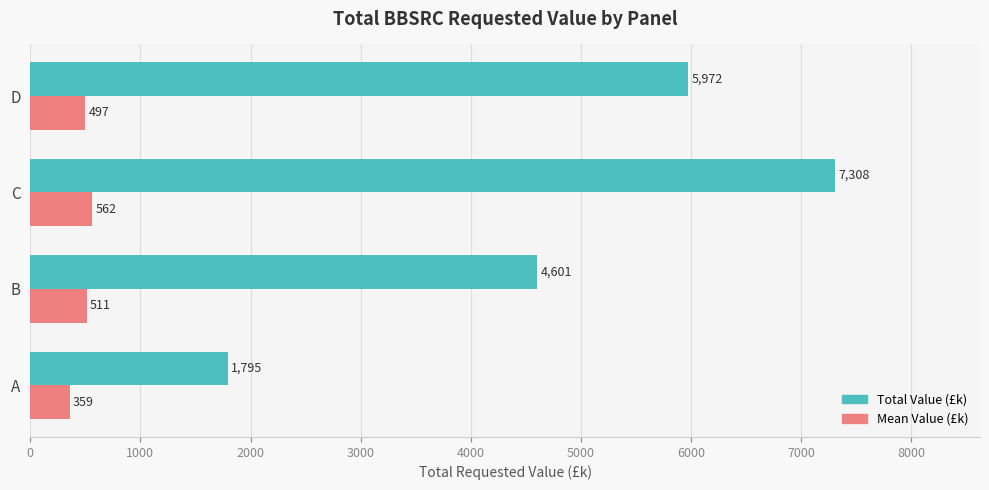

Which series has the widest spread of values?

Total Value (£k)